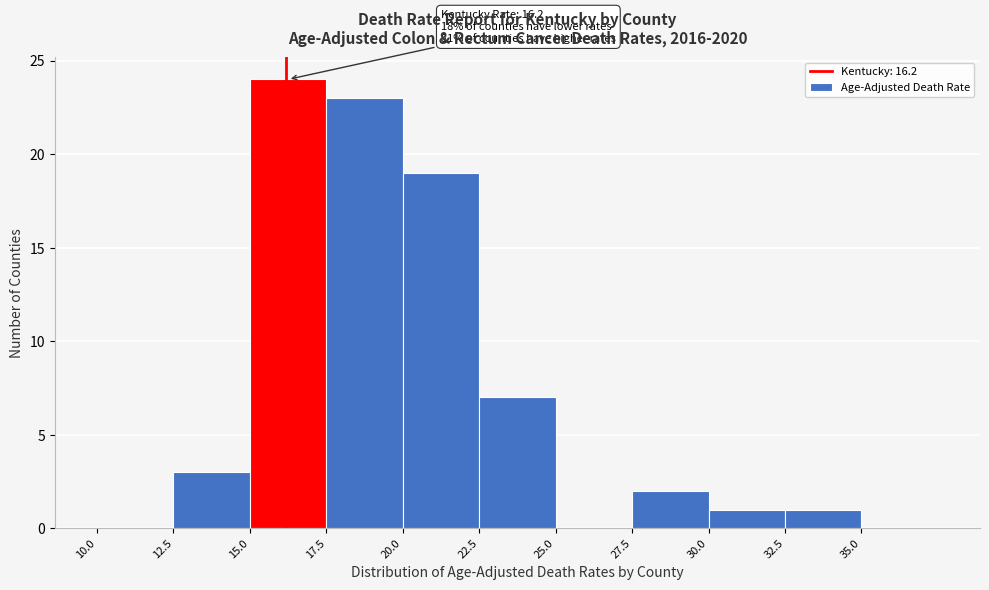

Which range on the x-axis has the tallest bar?

15.0 to 17.5